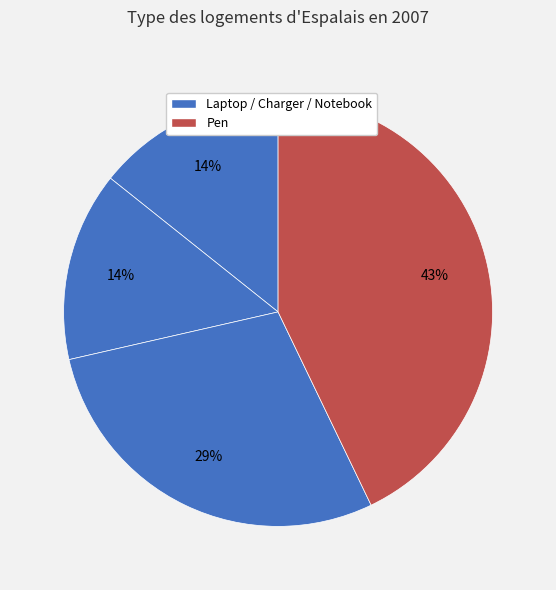

How many slices are in this pie chart?

4